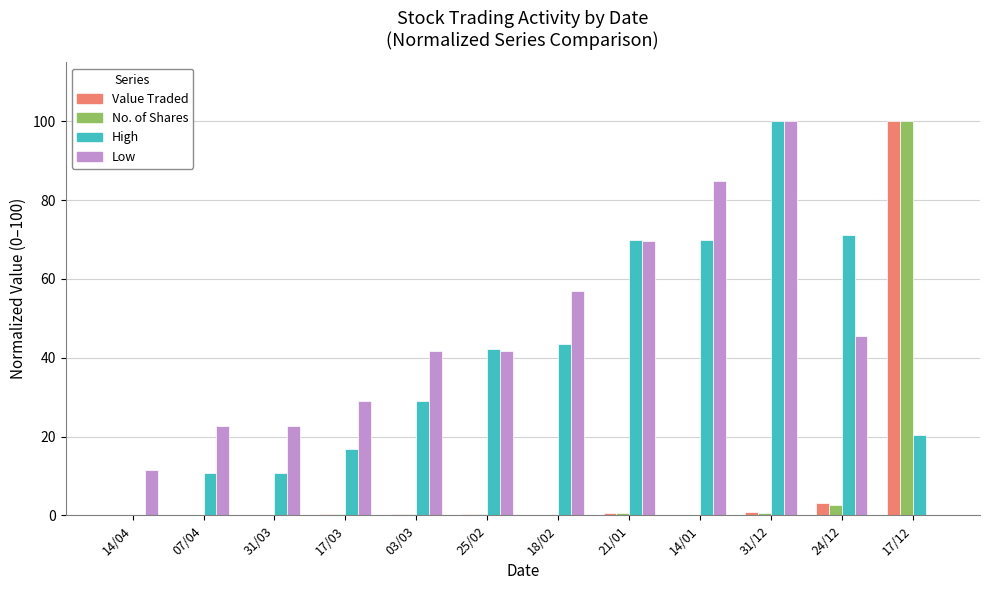

Between 07/04 and 21/01, which series saw the biggest shift?

High